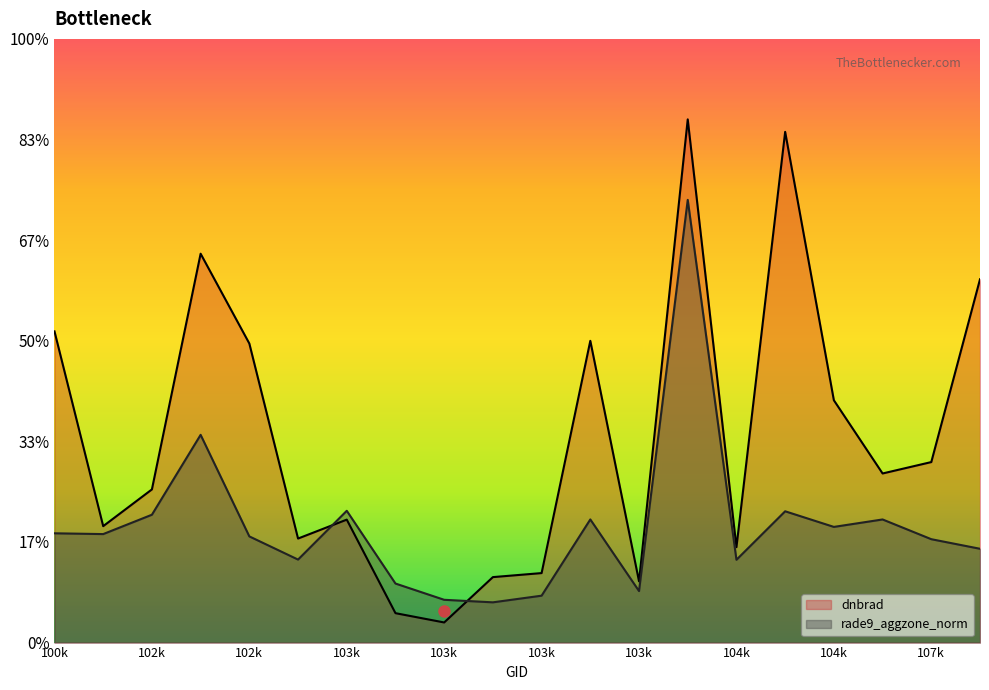

Does the chart display data point markers on the line(s)?

No